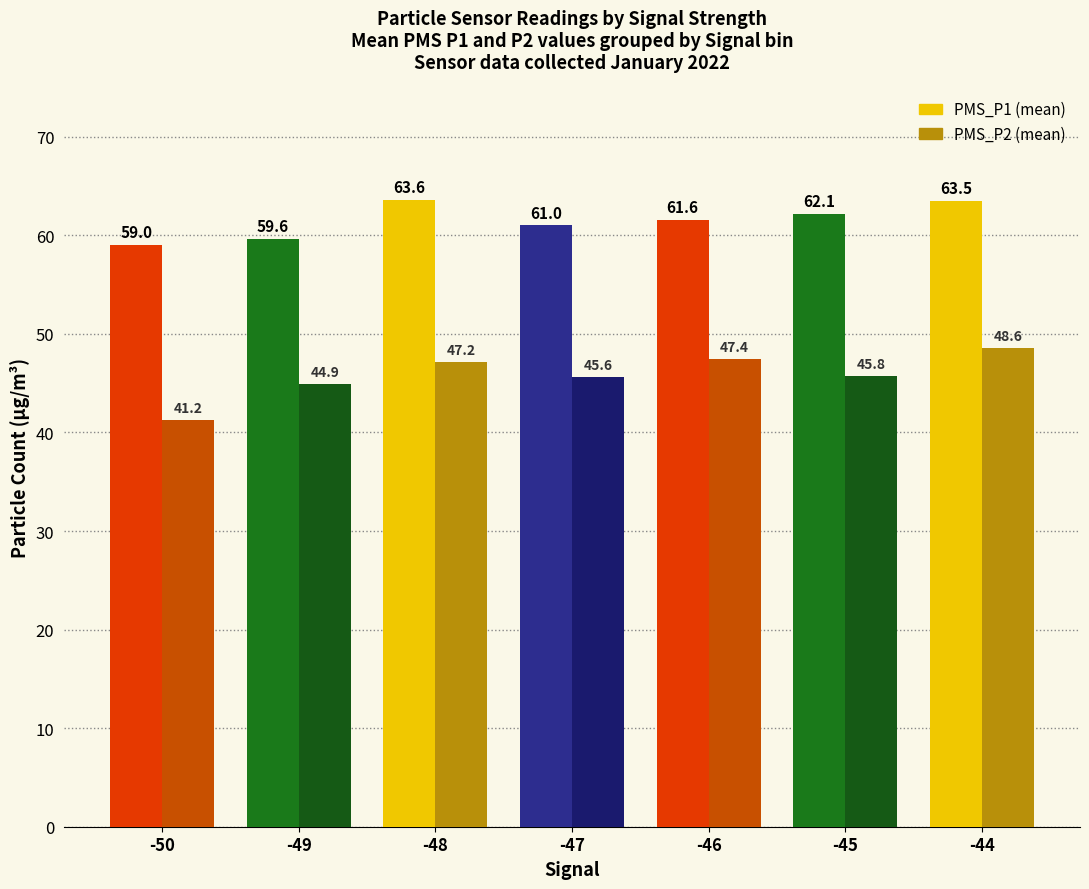

How many series are shown in this chart?

2